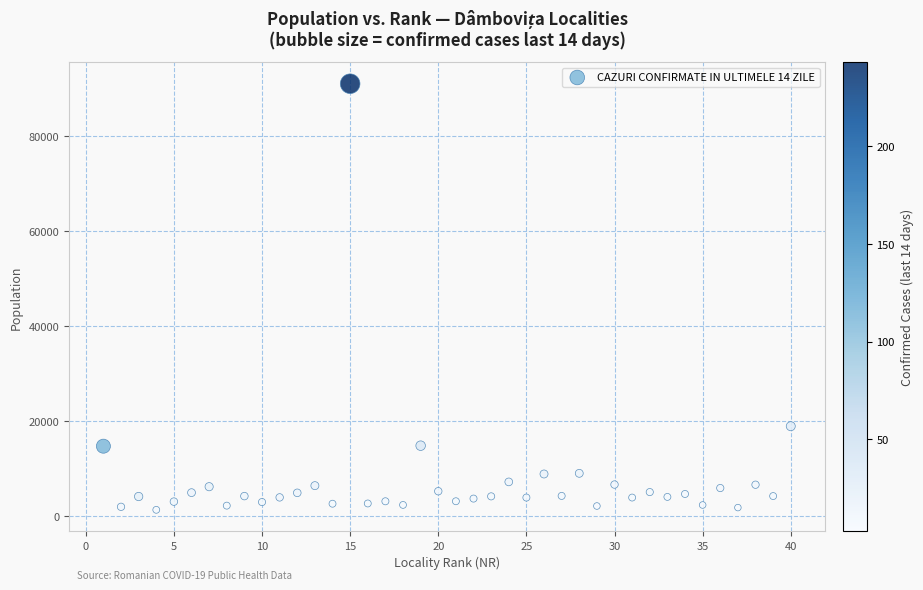

What Y value in the scatter plot is closest to 46197?

18926